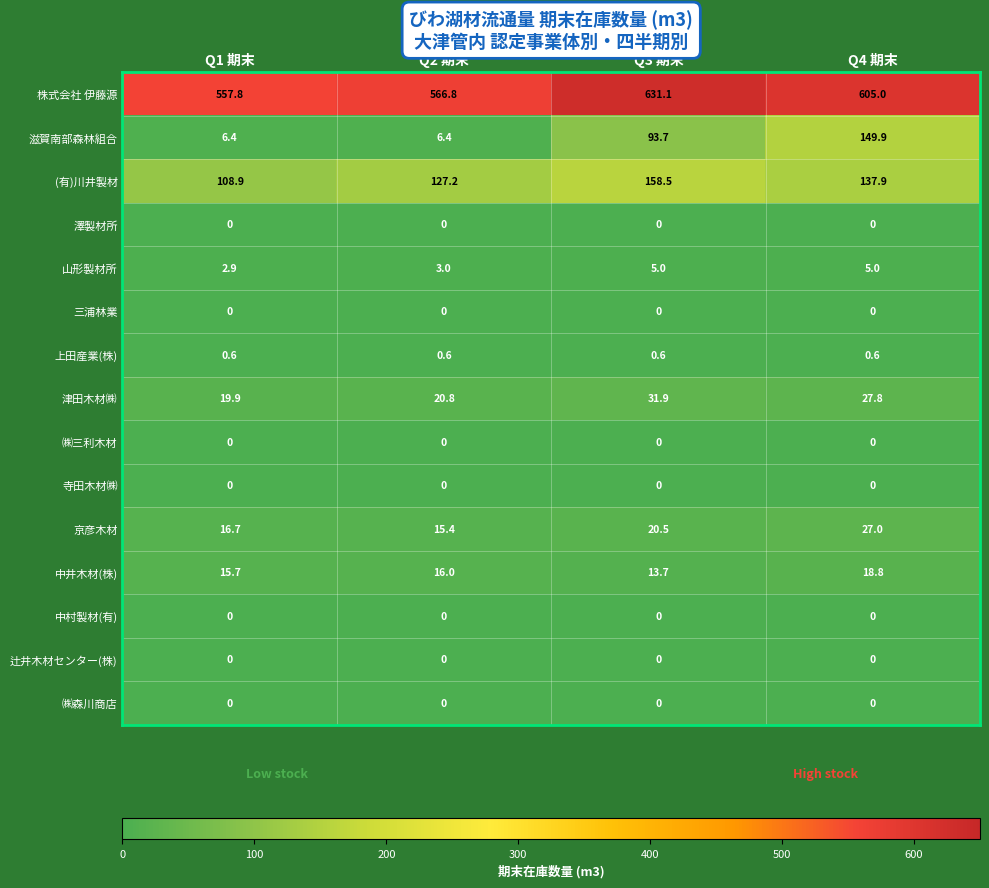

What is the approximate value of (有)川井製材 at Q2 期末?

127.2